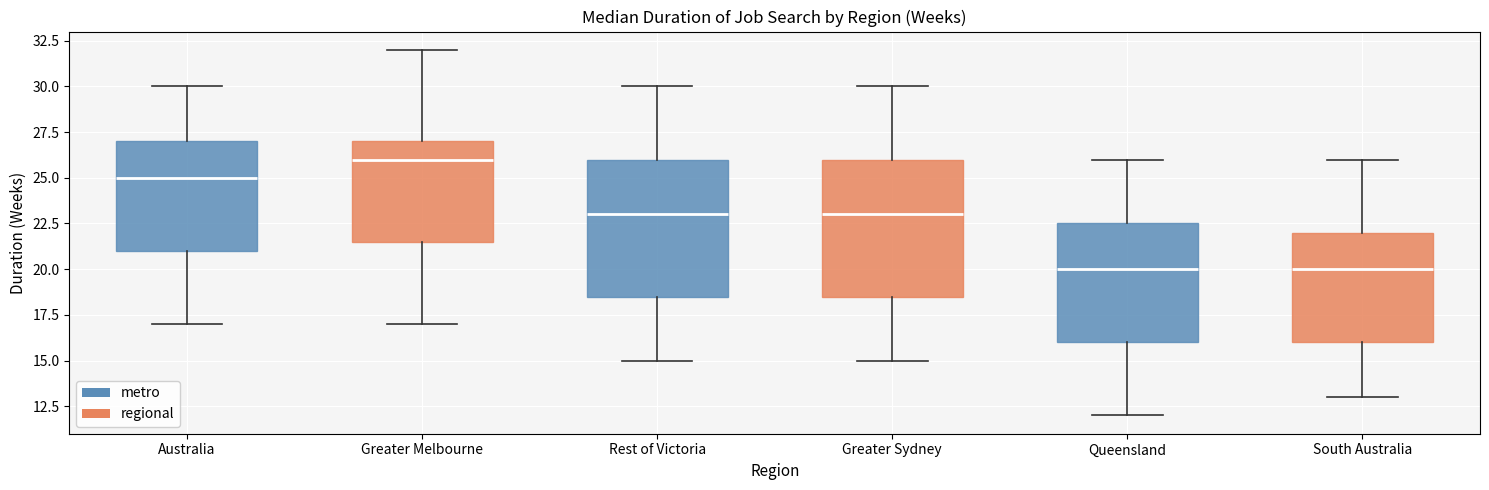

Reading left to right, read every box against the y-axis: the position of its median line, the range the box covers, and the ends of its whiskers. The values are not printed on the chart, so give them approximately, as read against the axis.

Australia: median 25.0, box 21.0 to 27.0, whiskers 17.0 to 30.0
Greater Melbourne: median 26.0, box 21.5 to 27.0, whiskers 17.0 to 32.0
Rest of Victoria: median 23.0, box 18.5 to 26.0, whiskers 15.0 to 30.0
Greater Sydney: median 23.0, box 18.5 to 26.0, whiskers 15.0 to 30.0
Queensland: median 20.0, box 16.0 to 22.5, whiskers 12.0 to 26.0
South Australia: median 20.0, box 16.0 to 22.0, whiskers 13.0 to 26.0